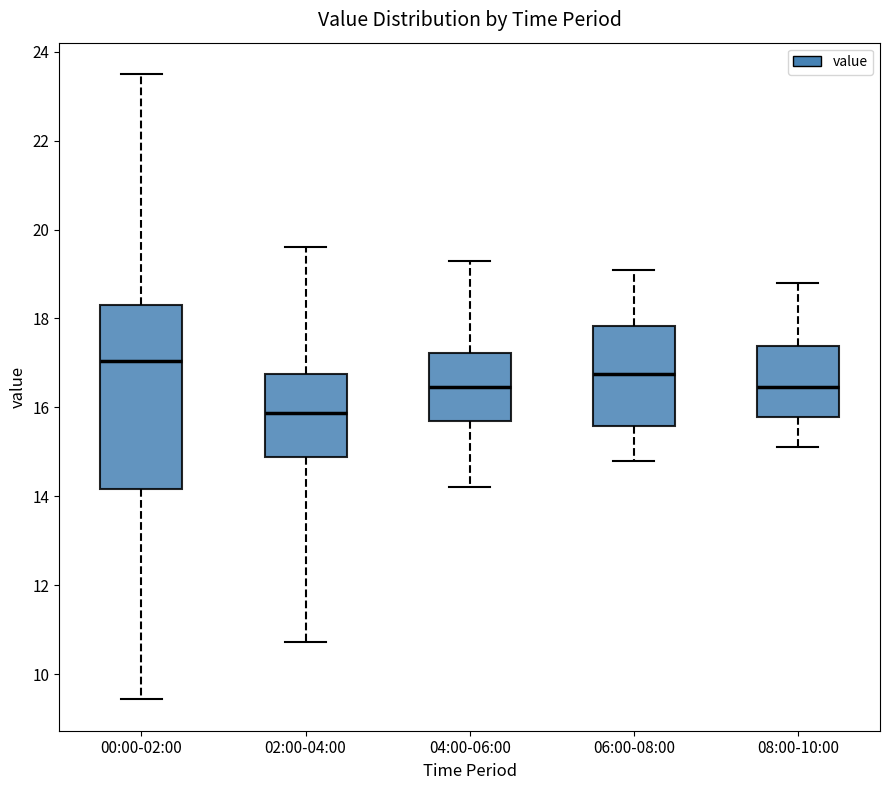

Reading left to right, read every box against the y-axis: the position of its median line, the range the box covers, and the ends of its whiskers. The values are not printed on the chart, so give them approximately, as read against the axis.

00:00-02:00: median 17.0, box 14.2 to 18.4, whiskers 9.4 to 23.6
02:00-04:00: median 15.8, box 14.8 to 16.8, whiskers 10.8 to 19.6
04:00-06:00: median 16.4, box 15.8 to 17.2, whiskers 14.2 to 19.4
06:00-08:00: median 16.8, box 15.6 to 17.8, whiskers 14.8 to 19.2
08:00-10:00: median 16.4, box 15.8 to 17.4, whiskers 15.2 to 18.8